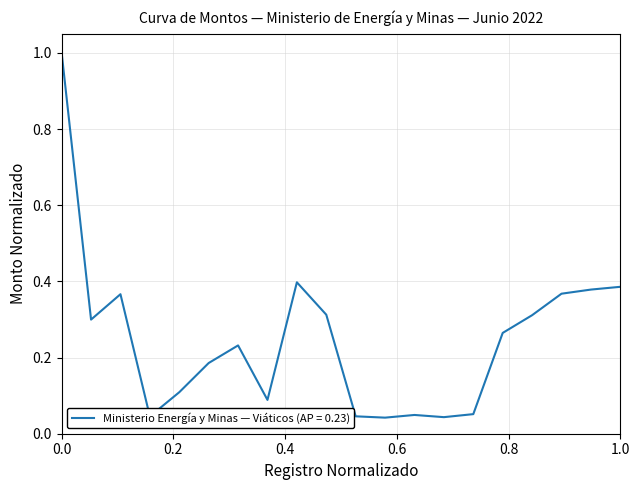

What is the maximum value shown in the chart?

1.0